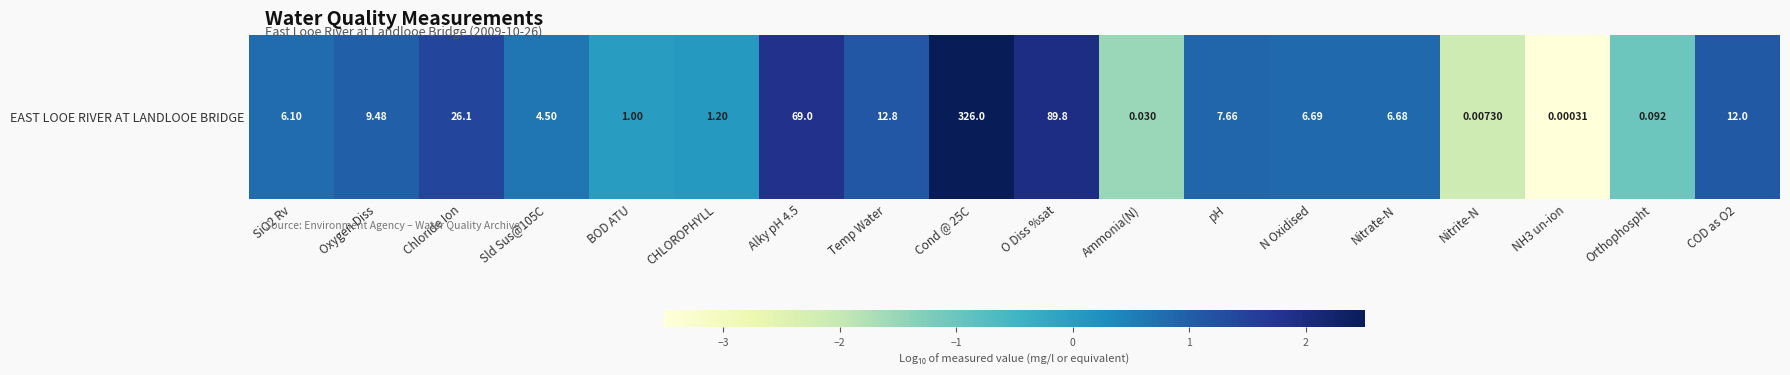

Reading left to right, transcribe all the data shown in this chart.

SiO2 Rv=0.8	Oxygen Diss=1.0	Chloride Ion=1.4	Sld Sus@105C=0.7	BOD ATU=0.0	CHLOROPHYLL=0.1	Alky pH 4.5=1.8	Temp Water=1.1	Cond @ 25C=2.5	O Diss %sat=2.0	Ammonia(N)=-1.5	pH=0.9	N Oxidised=0.8	Nitrate-N=0.8	Nitrite-N=-2.1	NH3 un-ion=-3.5	Orthophospht=-1.0	COD as O2=1.1